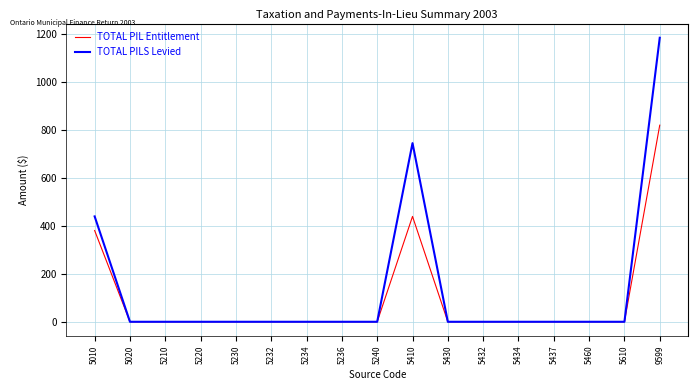

Which series has the widest spread of values?

TOTAL PILS Levied